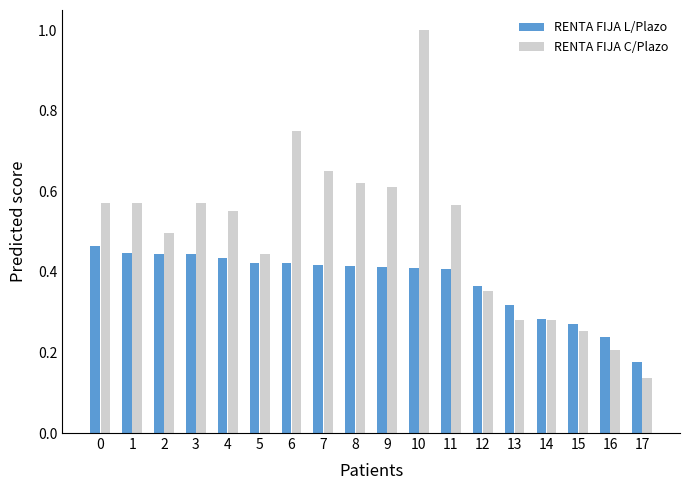

What is the difference between the maximum and minimum values in the RENTA FIJA C/Plazo series?

0.9